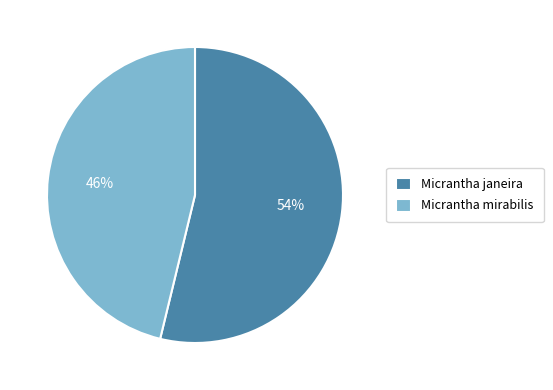

Is it true that Micrantha janeira is 42% of the pie?

False